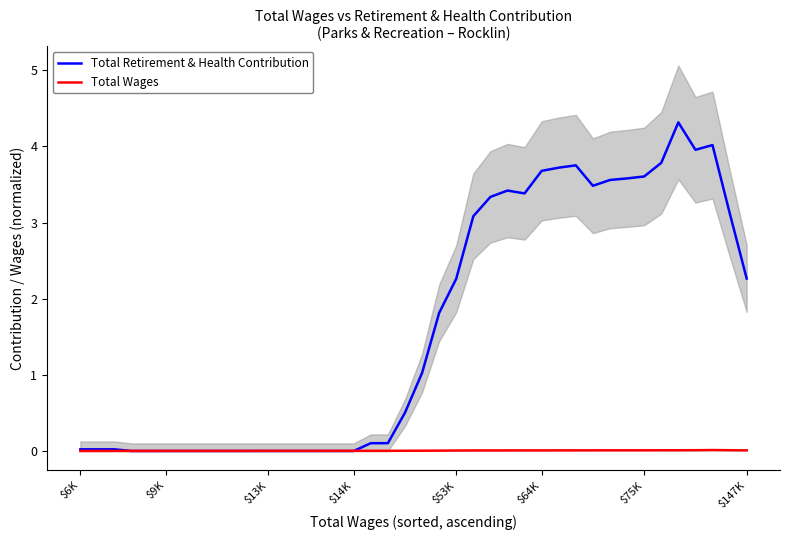

What is the sum of all Total Wages values?

0.2